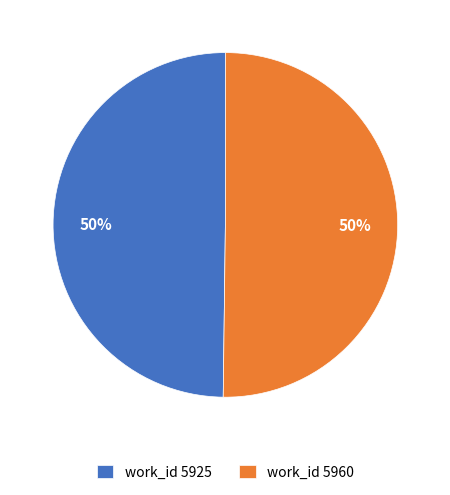

True or false: work_id 5960 accounts for 50% of the total.

True